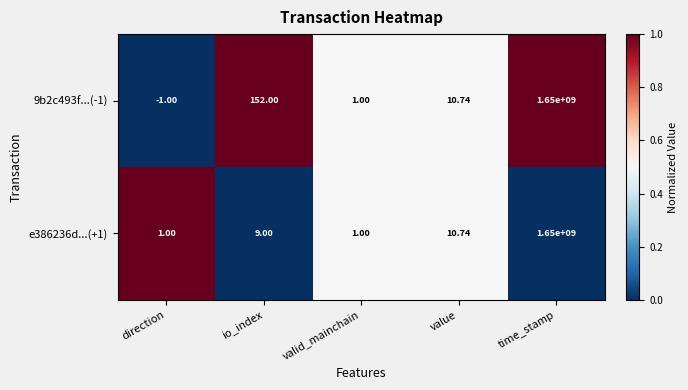

Which category has the highest value across all series?

time_stamp